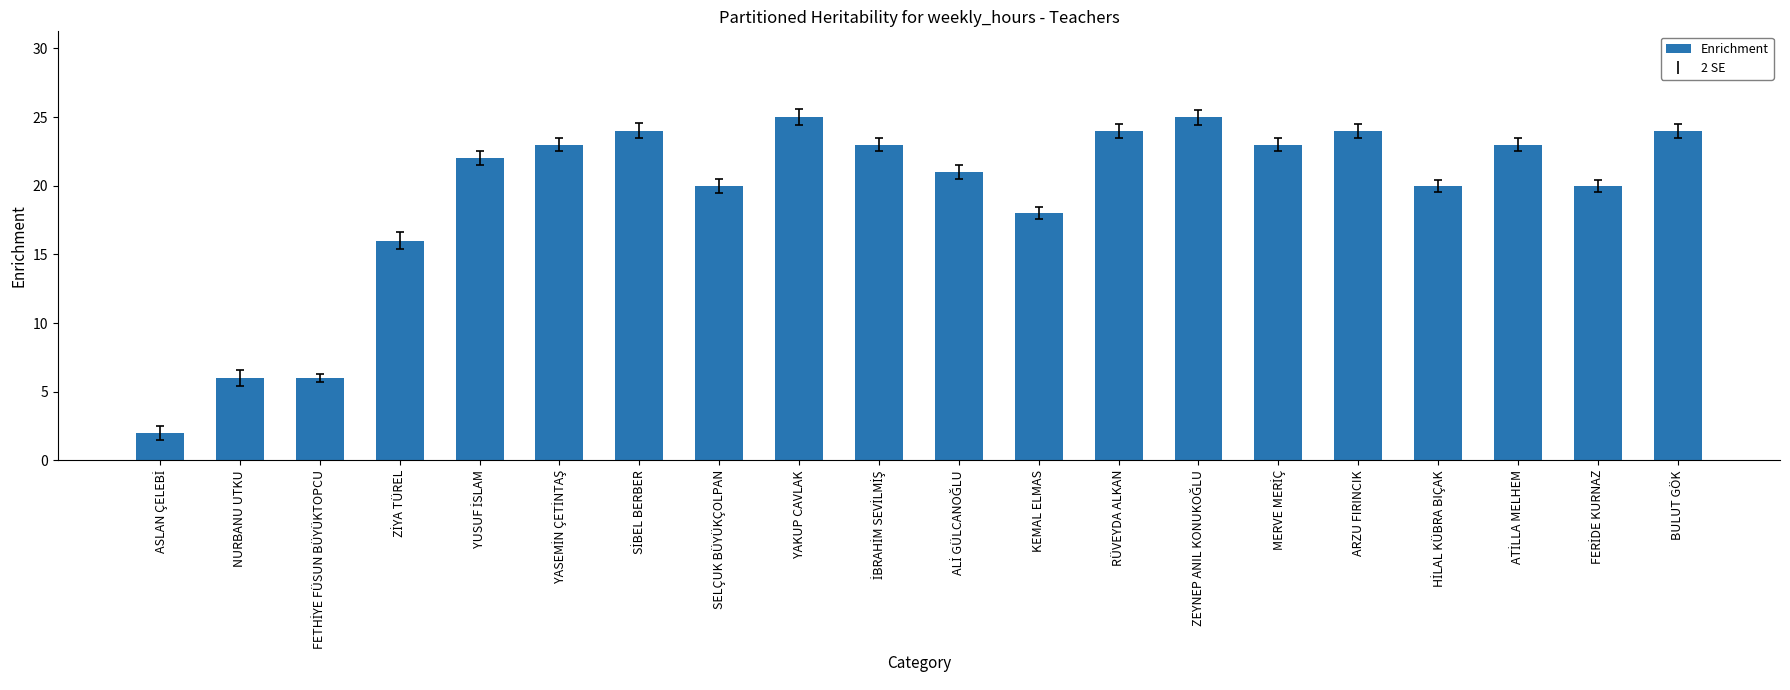

What is the difference between the maximum and minimum values?

23